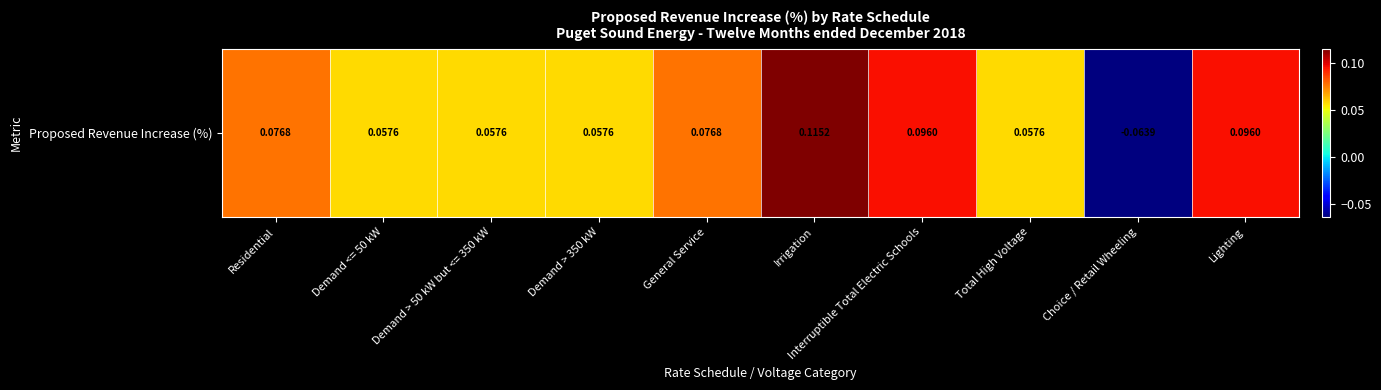

How many series are shown in this chart?

1